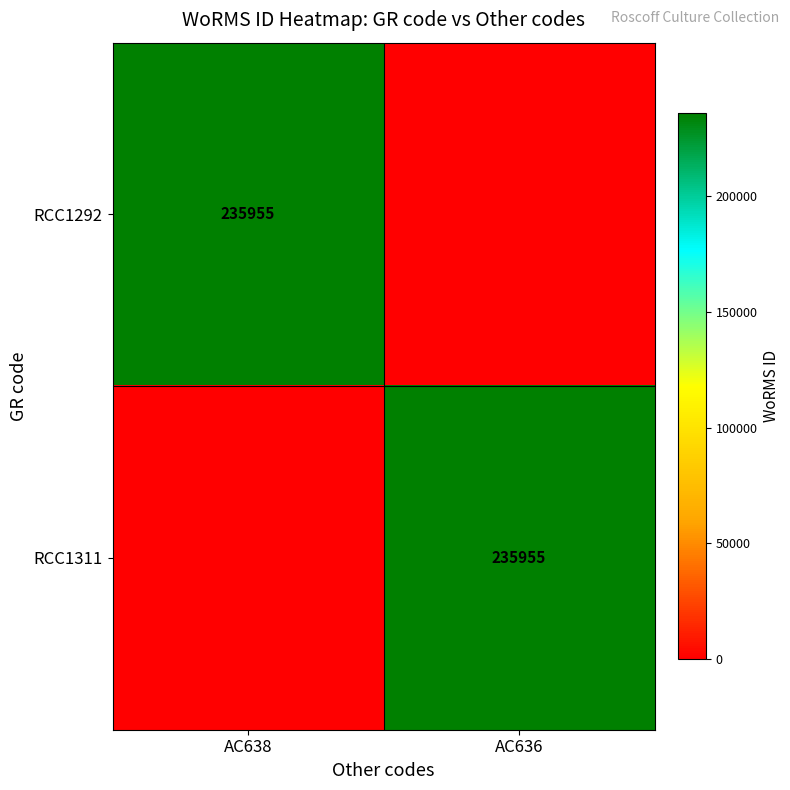

The value of RCC1311 at AC636 is 381484. True or false?

False